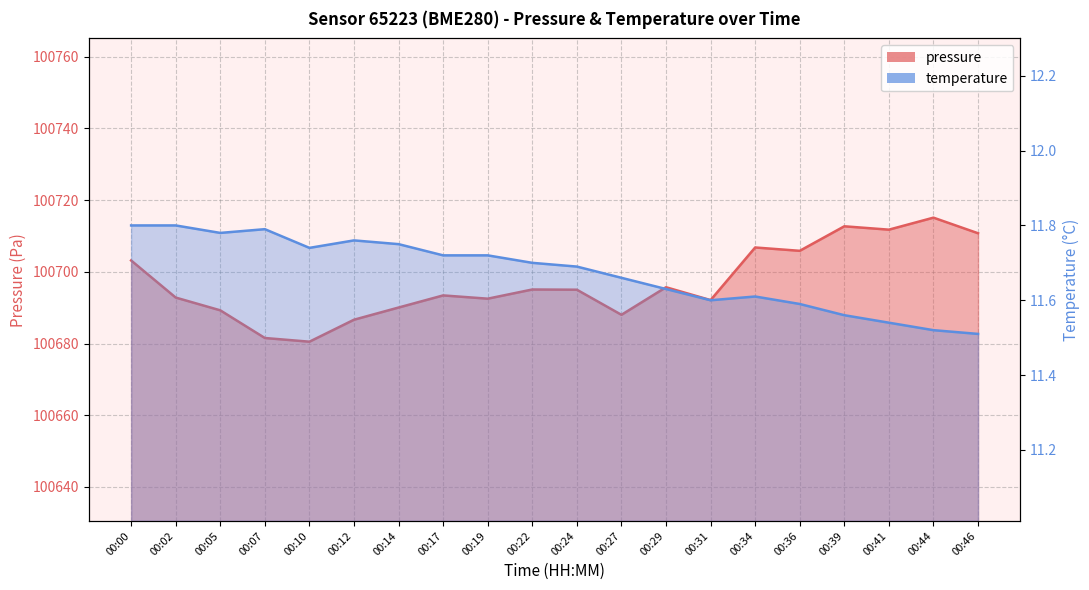

The pressure series shows 100686.7 at 00:12. True or false?

True